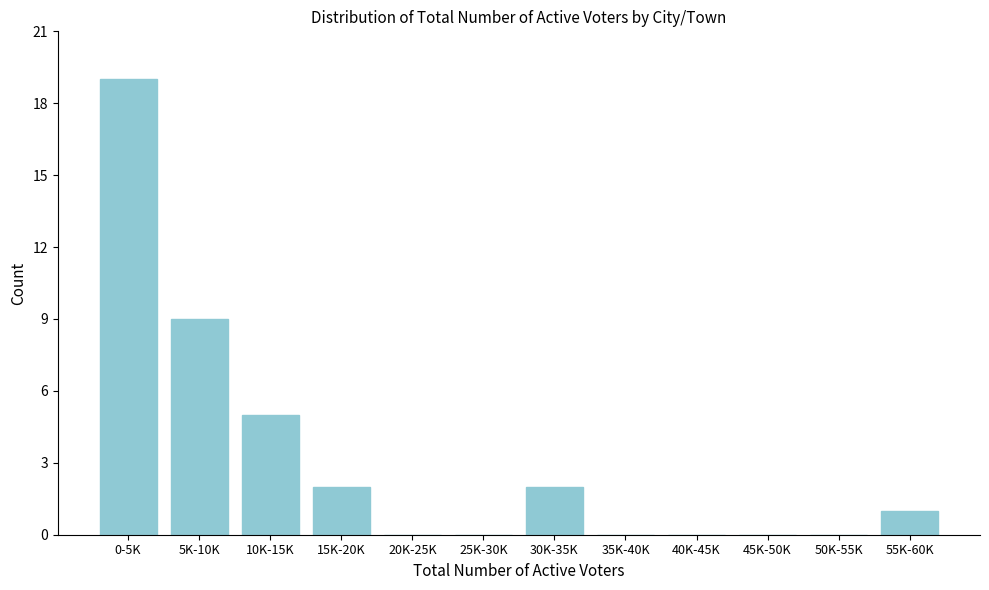

Reading left to right, extract all data points from this chart.

0-5K=19	5K-10K=9	10K-15K=5	15K-20K=2	20K-25K=0	25K-30K=0	30K-35K=2	35K-40K=0	40K-45K=0	45K-50K=0	50K-55K=0	55K-60K=1